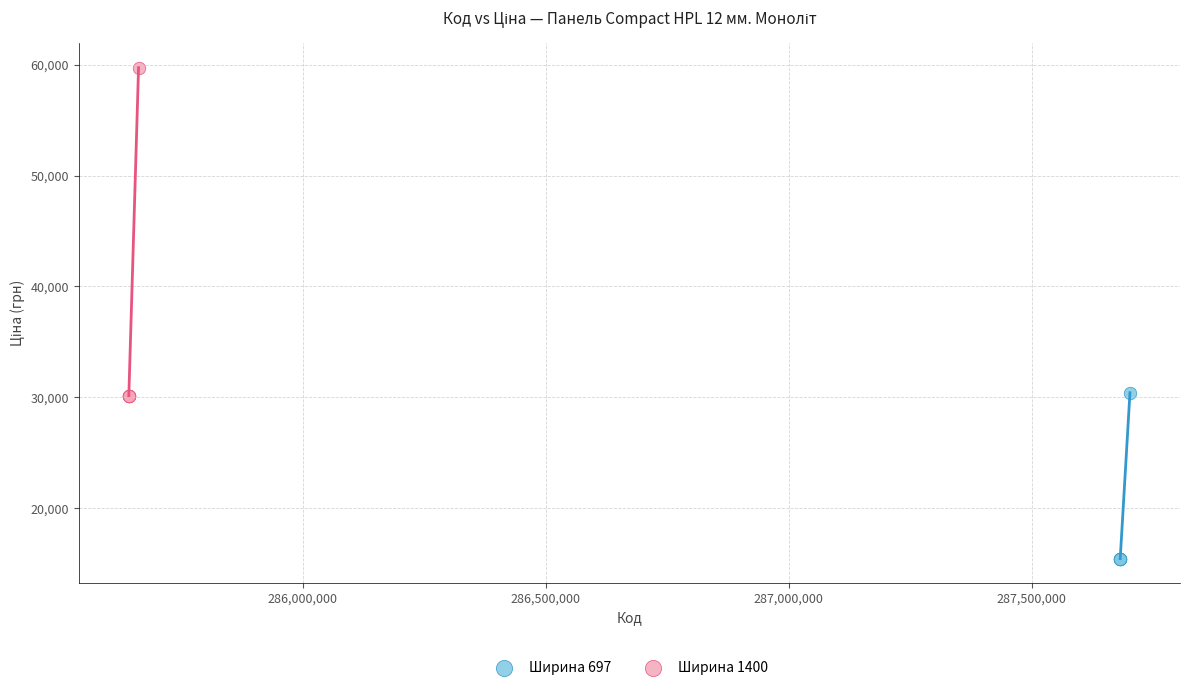

Which series reaches the minimum Y coordinate?

Ширина 697